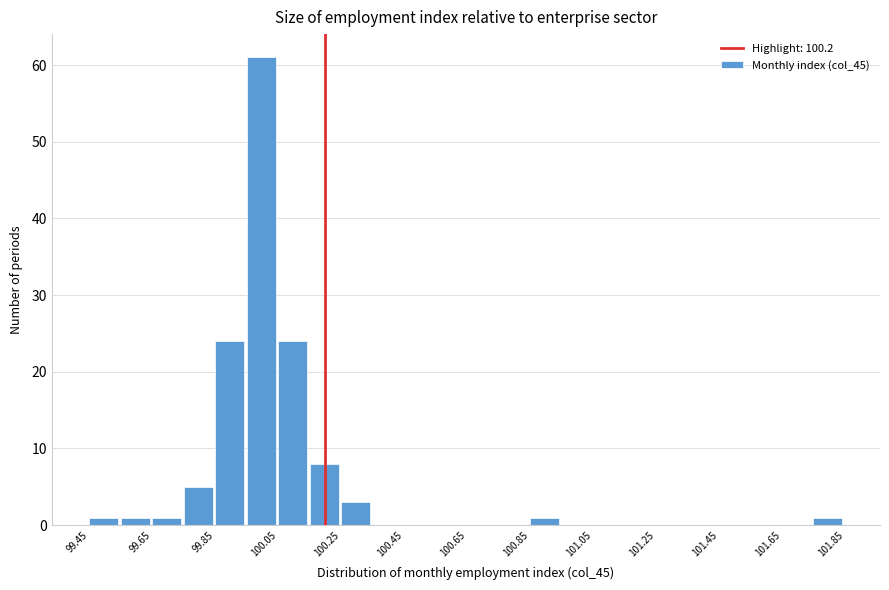

Reading left to right, transcribe this chart: for each bar, give the range it covers on the x-axis and its height. Neither the bar edges nor the heights are printed on the chart, so give them approximately, as read against the axes.

99.45 to 99.55: 1
99.55 to 99.65: 1
99.65 to 99.75: 1
99.75 to 99.85: 5
99.85 to 99.95: 24
99.95 to 100.05: 61
100.05 to 100.15: 24
100.15 to 100.25: 8
100.25 to 100.35: 3
100.35 to 100.45: 0
100.45 to 100.55: 0
100.55 to 100.65: 0
100.65 to 100.75: 0
100.75 to 100.85: 0
100.85 to 100.95: 1
100.95 to 101.05: 0
101.05 to 101.15: 0
101.15 to 101.25: 0
101.25 to 101.35: 0
101.35 to 101.45: 0
101.45 to 101.55: 0
101.55 to 101.65: 0
101.65 to 101.75: 0
101.75 to 101.85: 1